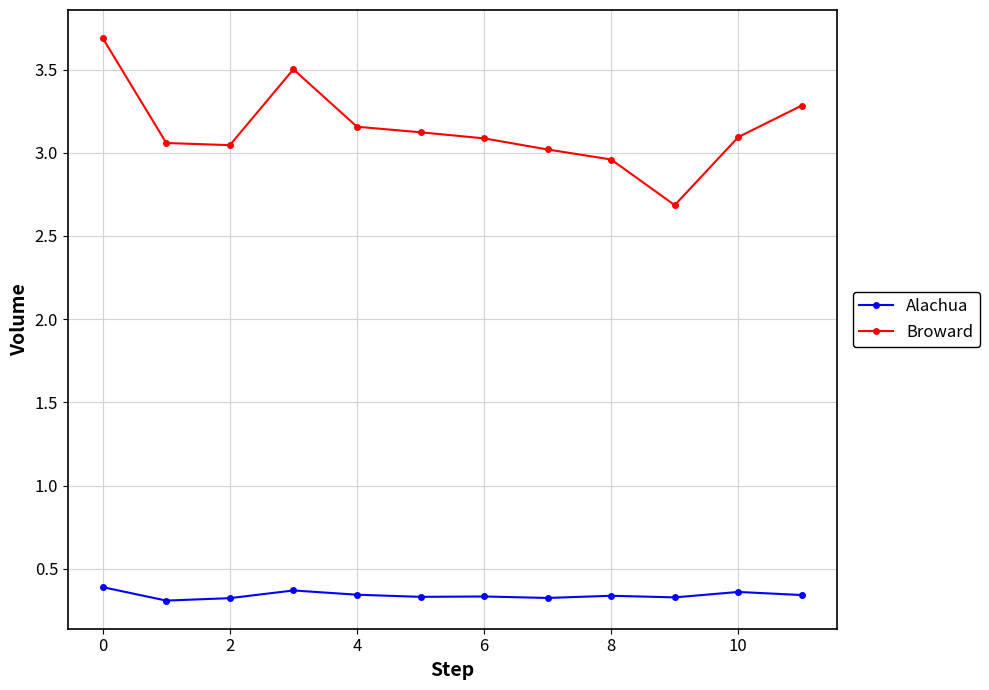

True or false: Broward and Alachua intersect in this chart.

False